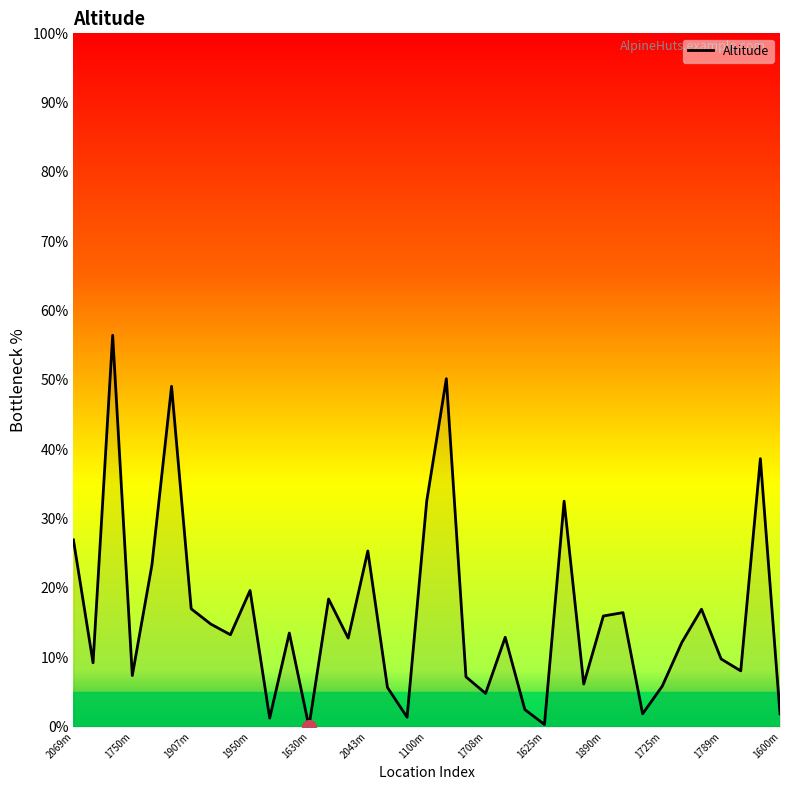

What is the difference between the second highest and second lowest values?

49.9